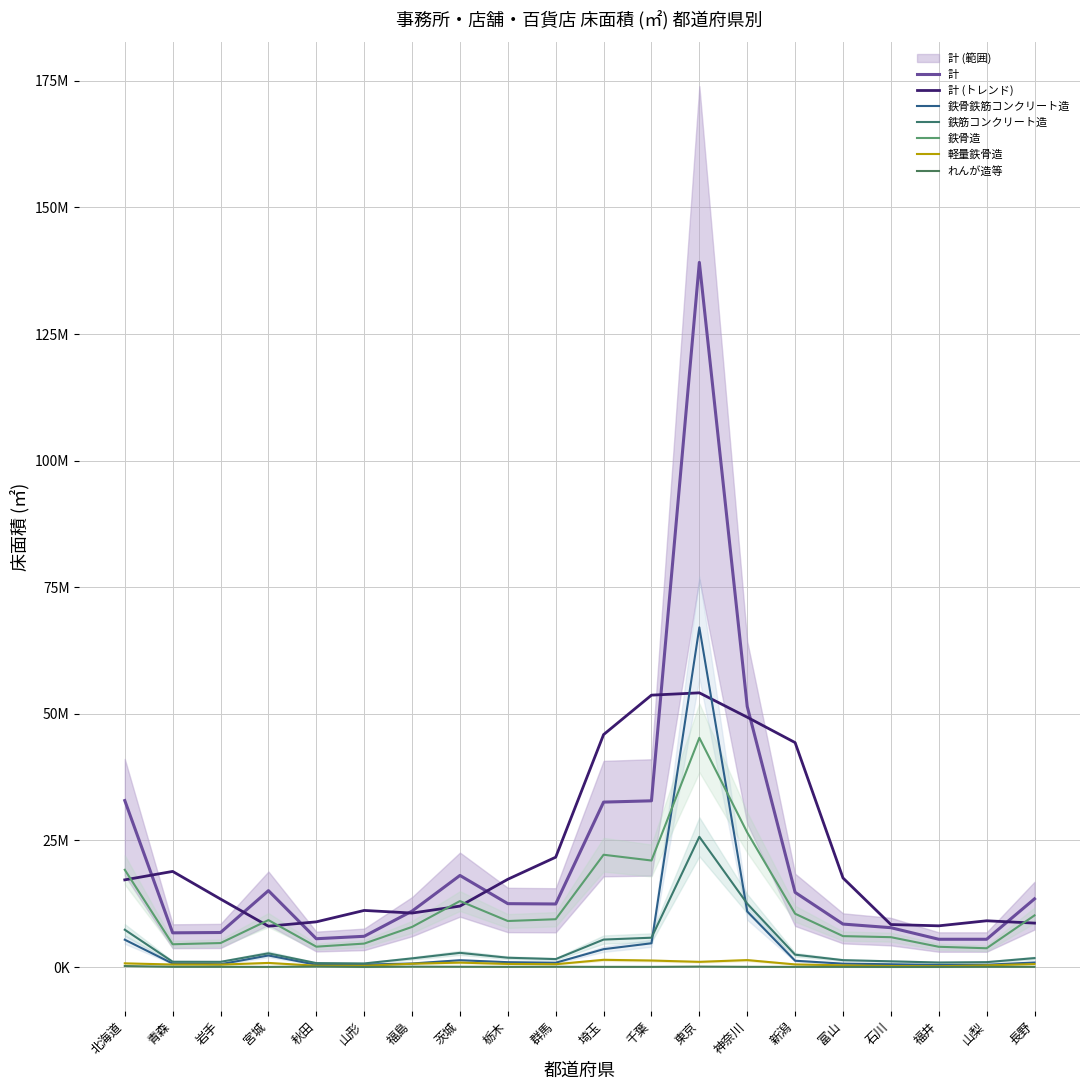

How many data points does each series have?

20